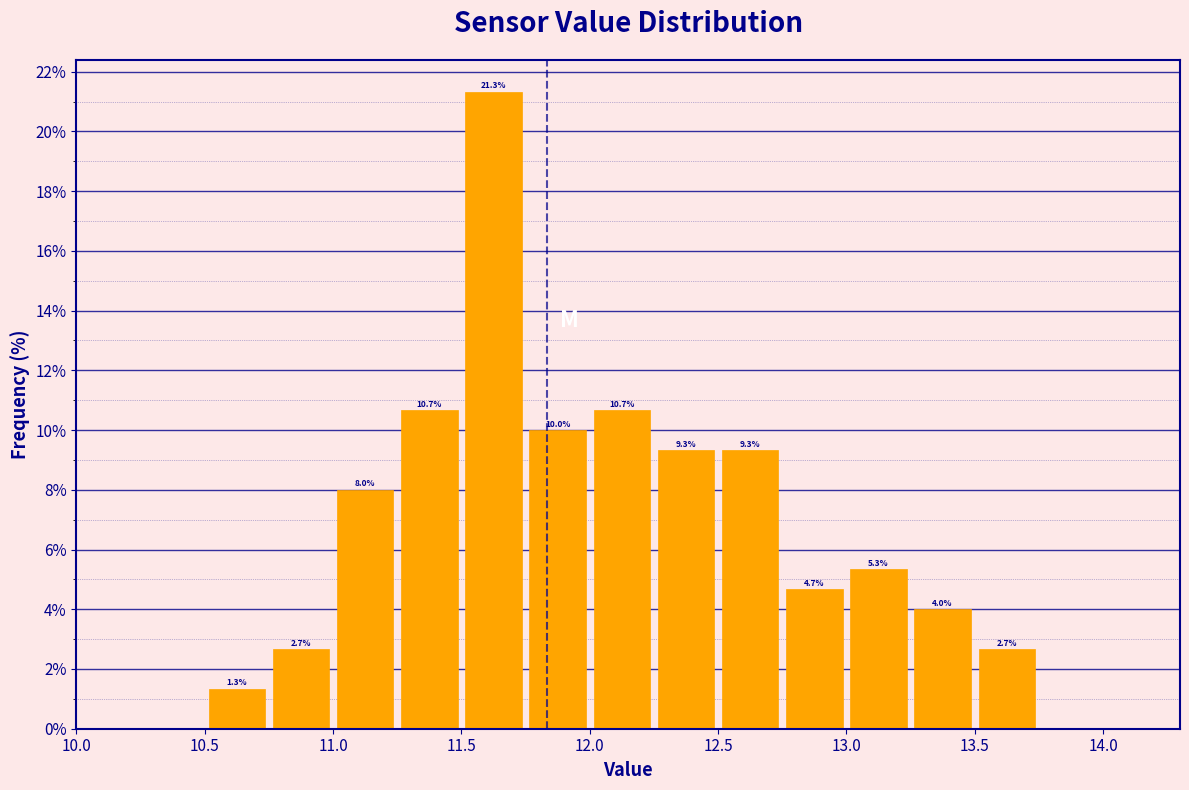

Over which range of the x-axis is the bar tallest?

11.50 to 11.75